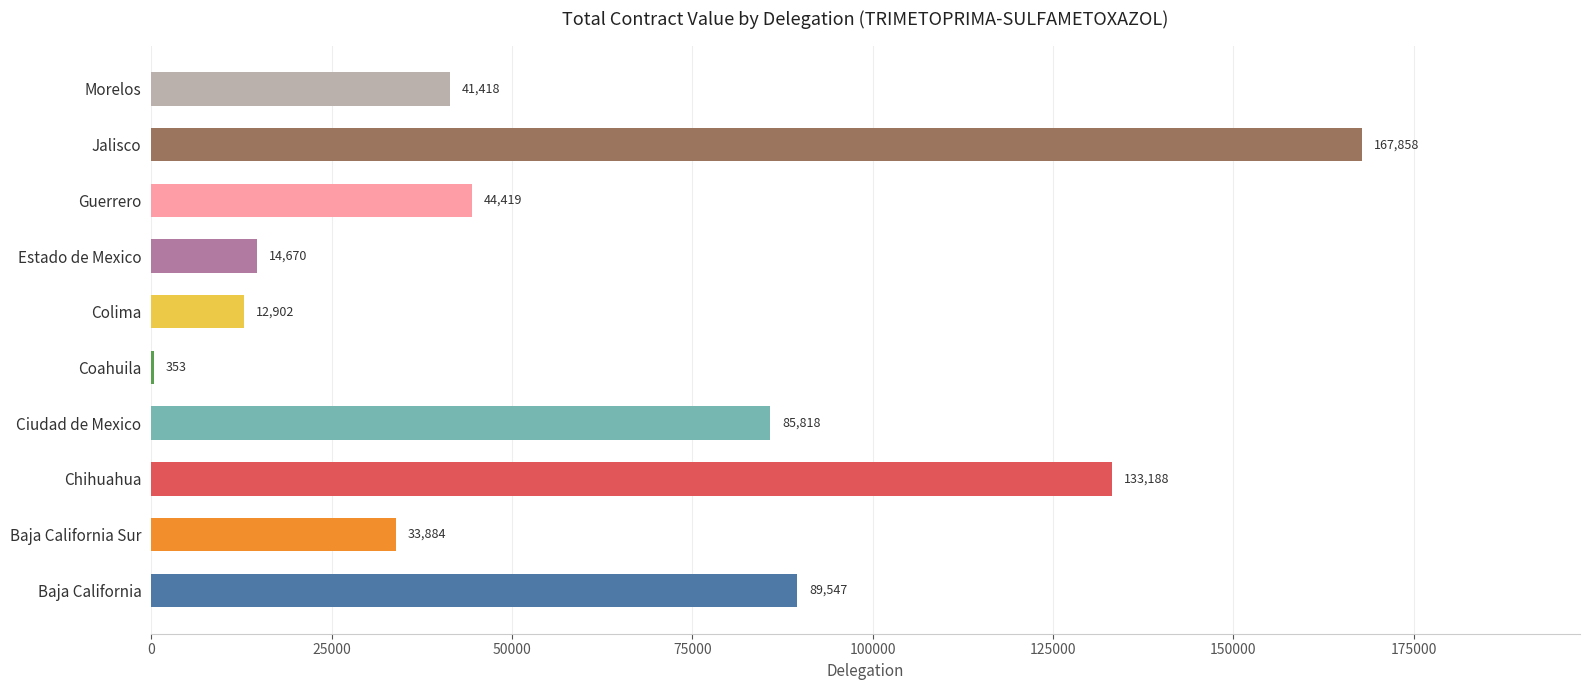

What is the greatest value displayed?

167858.3